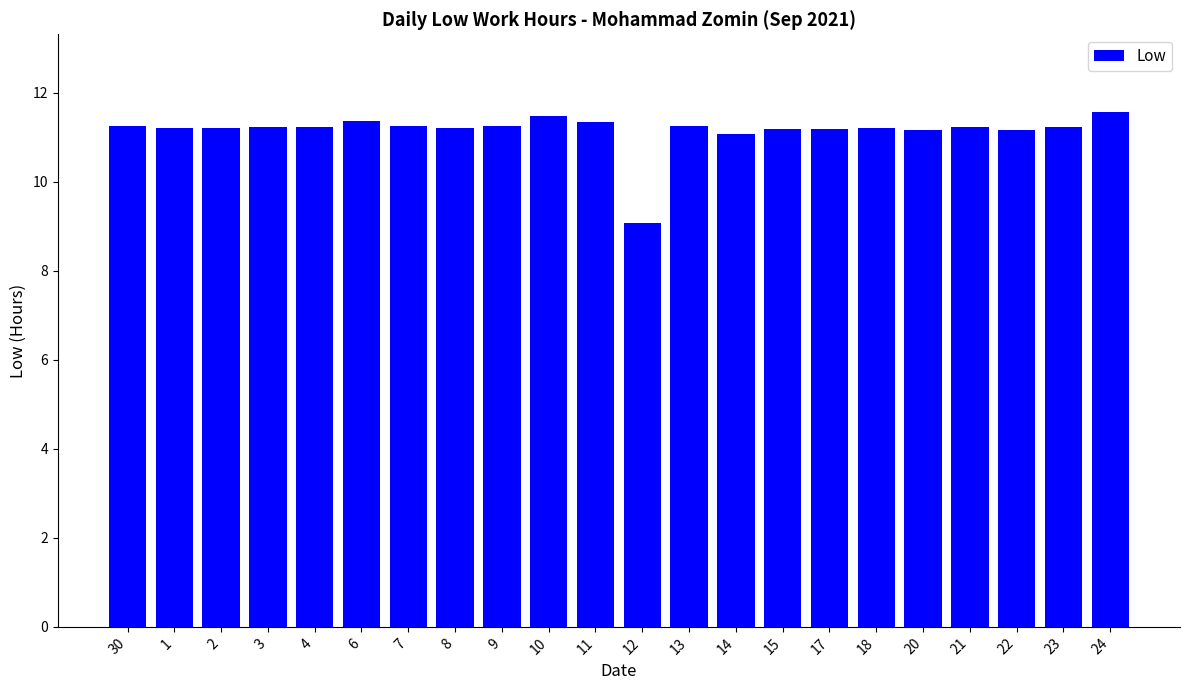

Approximately how many times larger is the value at 24 compared to 1?

1.0